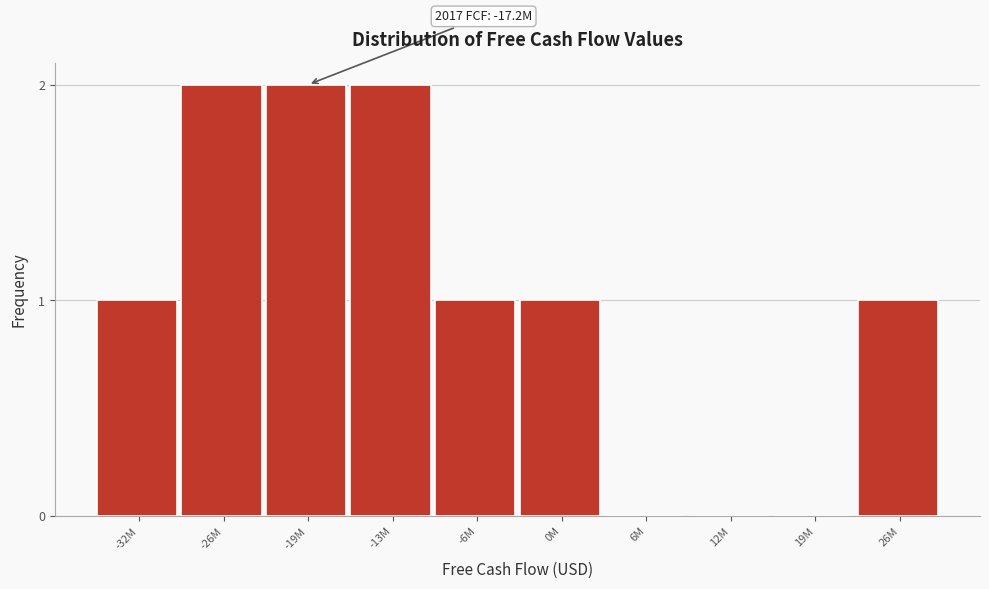

Reading right to left, what are all the values shown in this chart?

26M=1	19M=0	12M=0	6M=0	0M=1	-6M=1	-13M=2	-19M=2	-26M=2	-32M=1